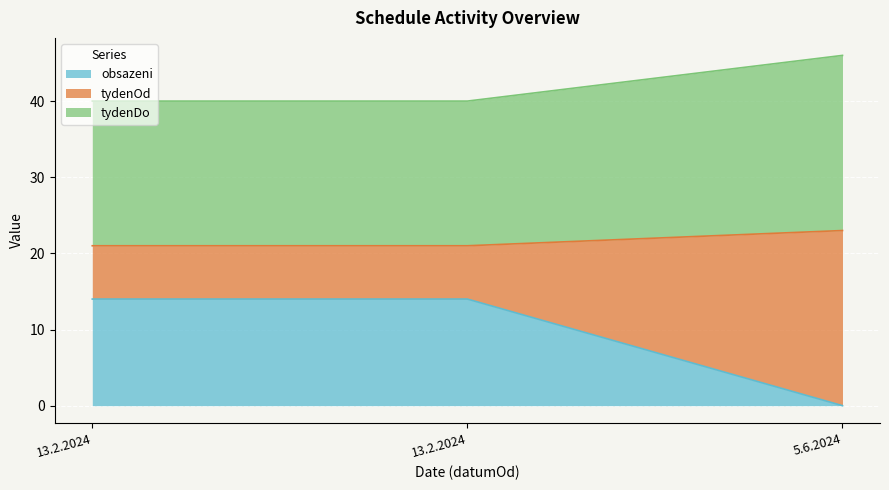

At how many categories does at least one series exceed 44?

1